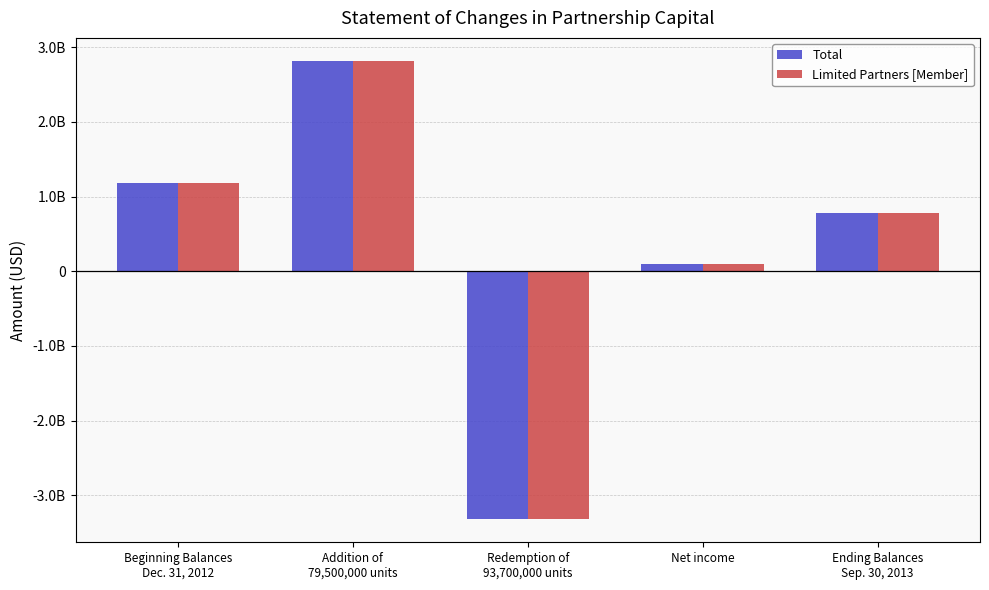

Is it true that Total equals 143045003 at Net income?

False